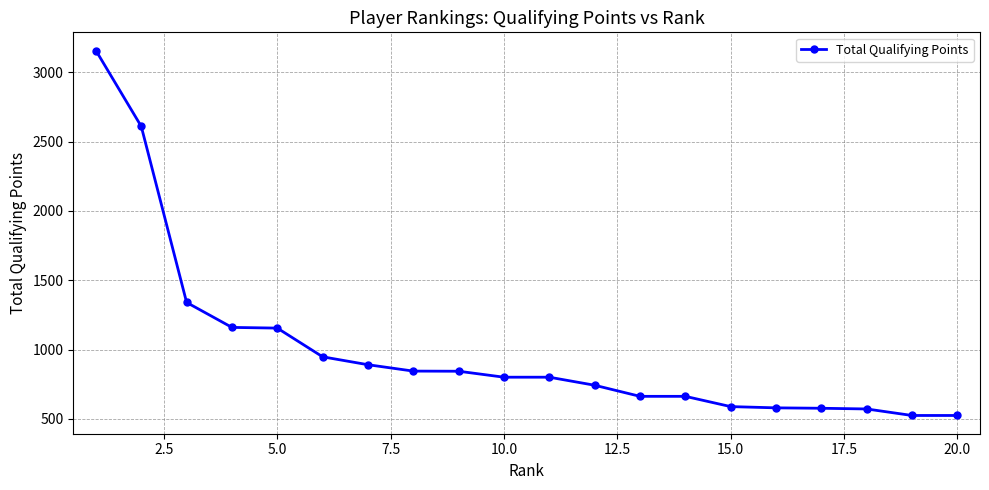

What is the value of the 16th point from the left?

580